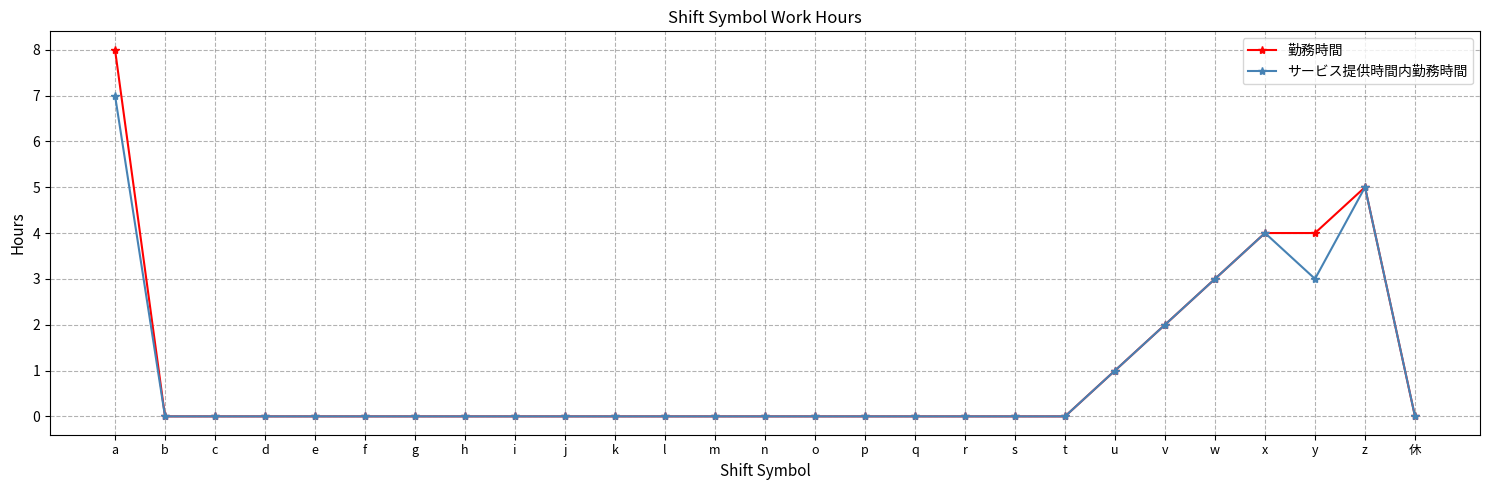

True or false: サービス提供時間内勤務時間 has a value of 2 at h.

False